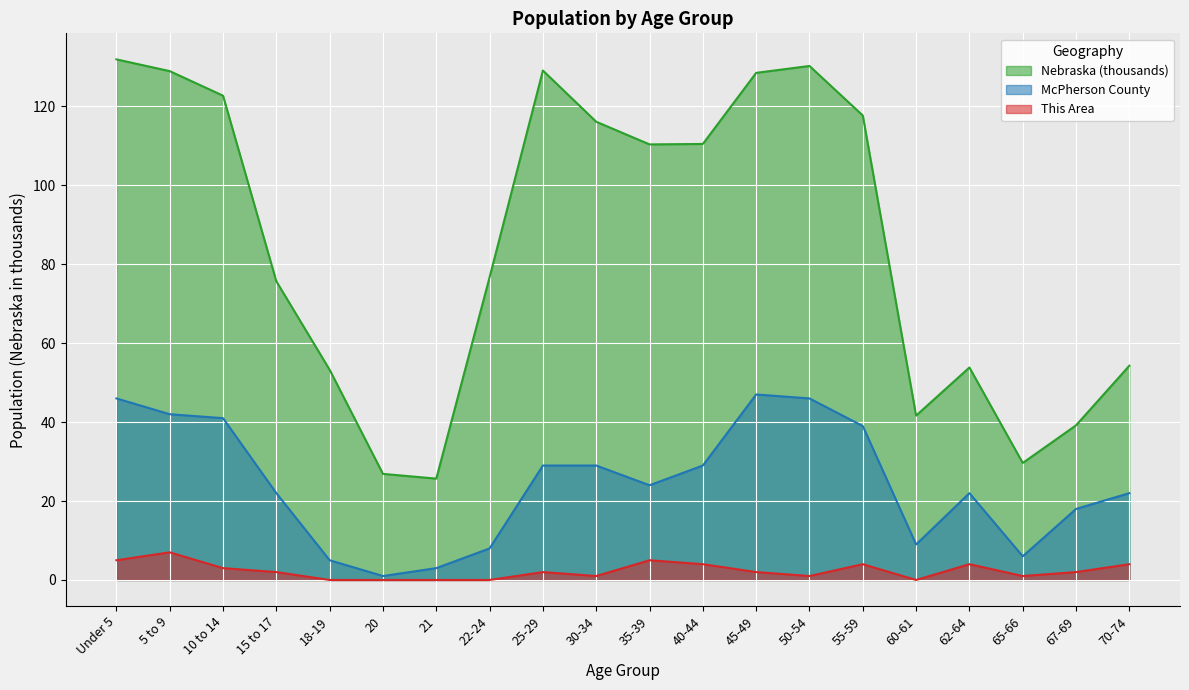

Reading right to left, list all the values displayed in this chart.

Nebraska: 70-74=54.3	67-69=39.2	65-66=29.6	62-64=53.8	60-61=41.7	55-59=117.7	50-54=130.2	45-49=128.5	40-44=110.5	35-39=110.4	30-34=116.1	25-29=129.1	22-24=76.7	21=25.7	20=26.9	18-19=53.3	15 to 17=75.7	10 to 14=122.7	5 to 9=128.9	Under 5=131.9
McPherson County: 70-74=22.0	67-69=18.0	65-66=6.0	62-64=22.0	60-61=9.0	55-59=39.0	50-54=46.0	45-49=47.0	40-44=29.0	35-39=24.0	30-34=29.0	25-29=29.0	22-24=8.0	21=3.0	20=1.0	18-19=5.0	15 to 17=22.0	10 to 14=41.0	5 to 9=42.0	Under 5=46.0
This Area: 70-74=4.0	67-69=2.0	65-66=1.0	62-64=4.0	60-61=0.0	55-59=4.0	50-54=1.0	45-49=2.0	40-44=4.0	35-39=5.0	30-34=1.0	25-29=2.0	22-24=0.0	21=0.0	20=0.0	18-19=0.0	15 to 17=2.0	10 to 14=3.0	5 to 9=7.0	Under 5=5.0